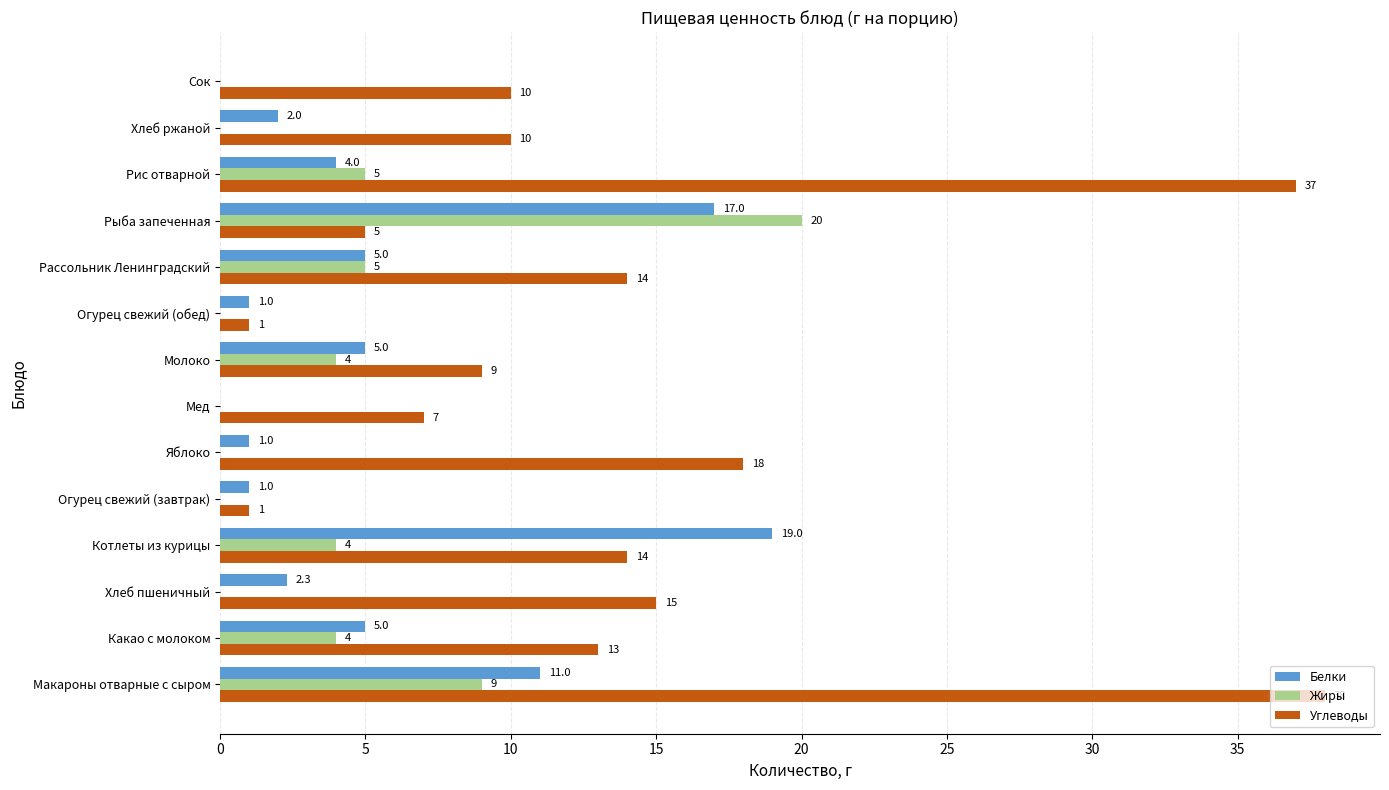

What is the sum of all Углеводы values?

192.0